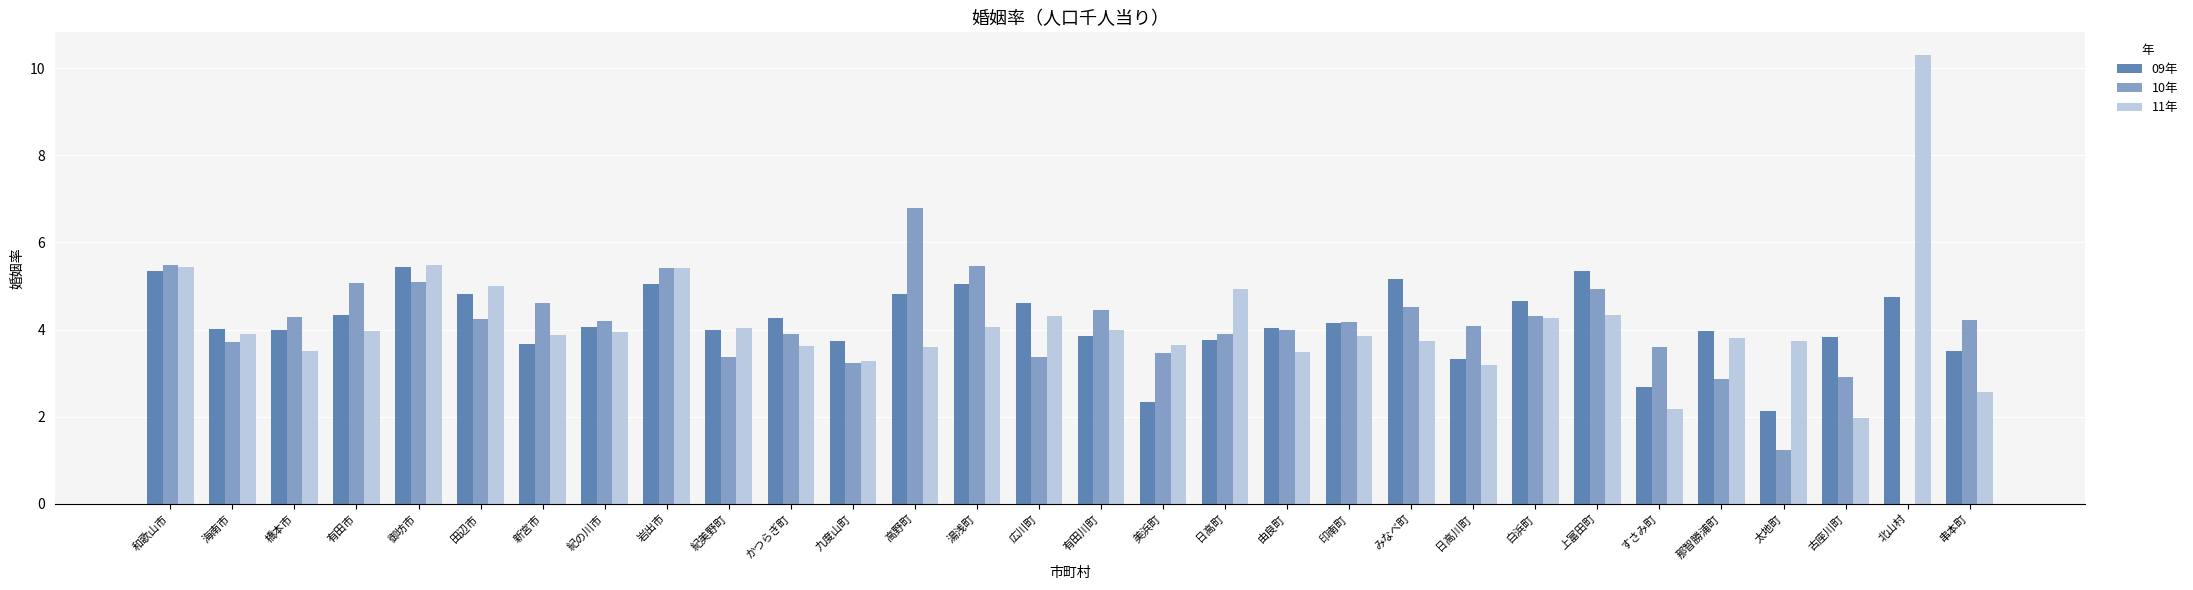

Is it true that 11年 equals 1.5 at 海南市?

False